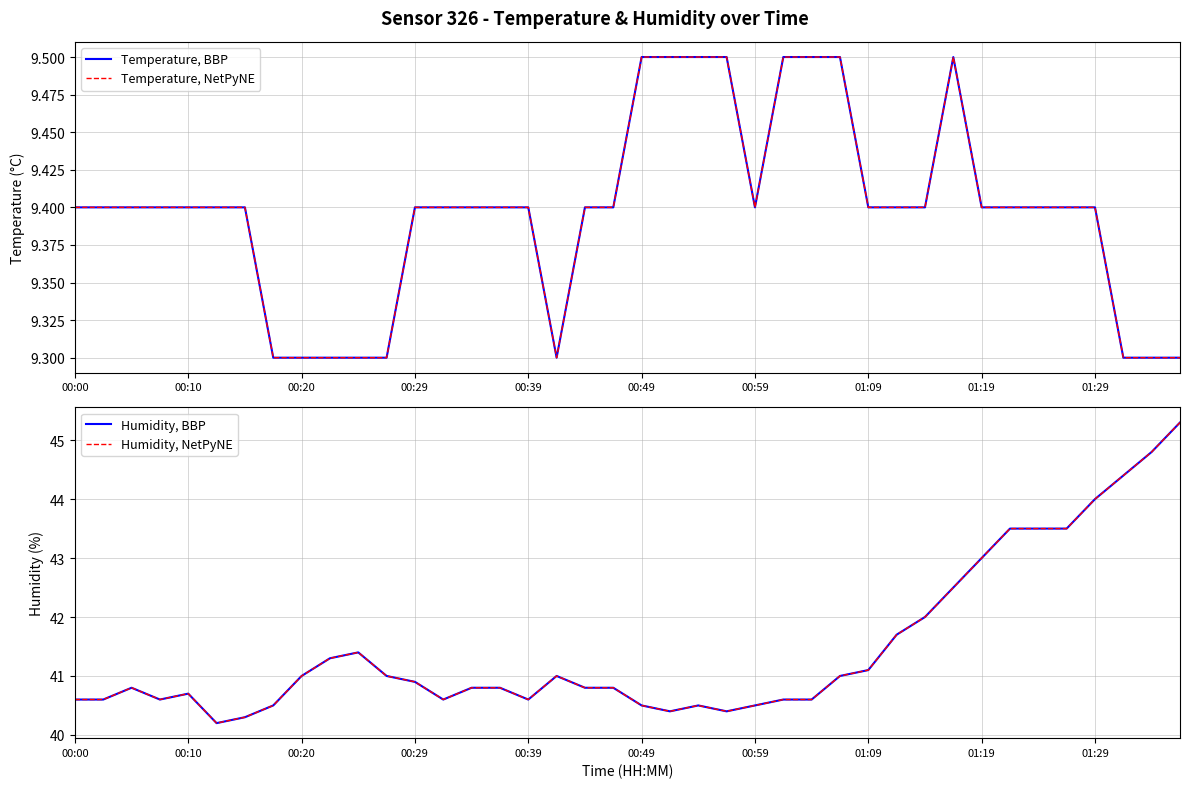

What is the difference between the second highest and minimum values in the Temperature, NetPyNE series?

0.2